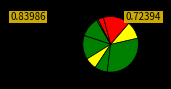

To the nearest percent, what is the difference between the largest and smallest slice percentages?

31%